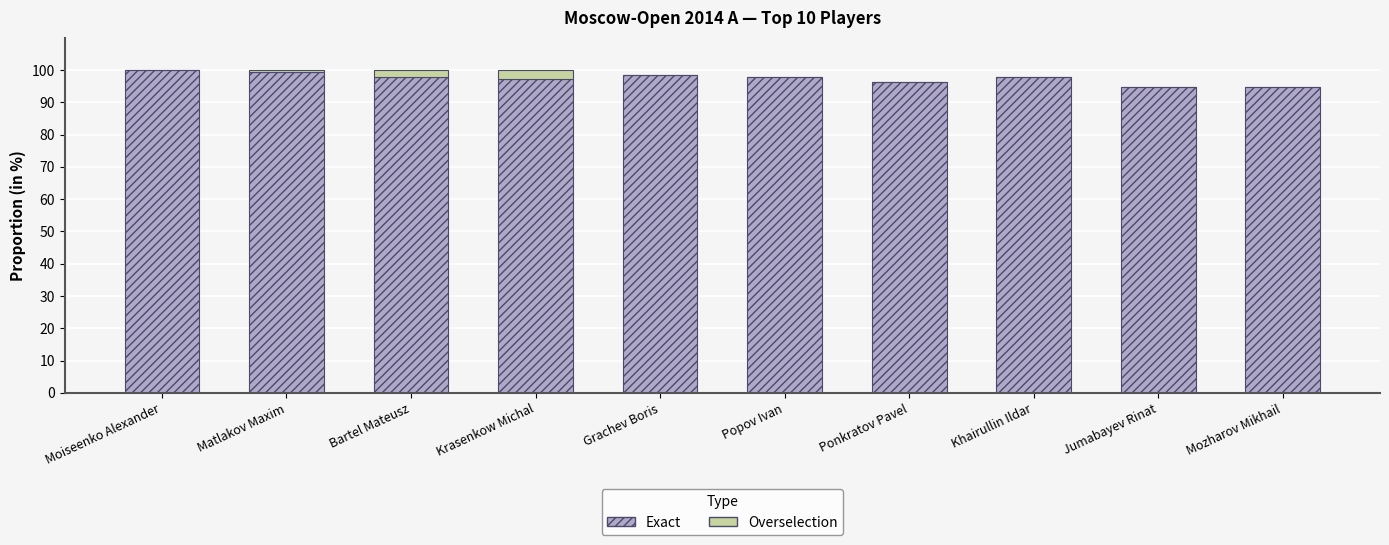

Are the bars grouped side by side (vs. stacked)?

No